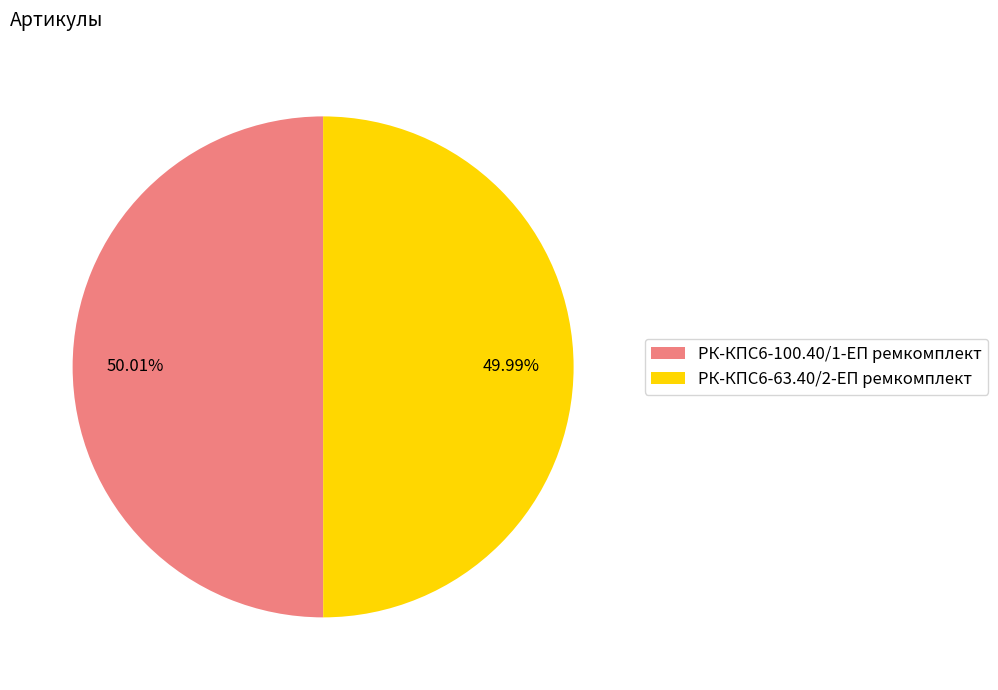

Do РК-КПС6-63.40/2-ЕП ремкомплект and РК-КПС6-100.40/1-ЕП ремкомплект together represent more than half of the pie?

Yes